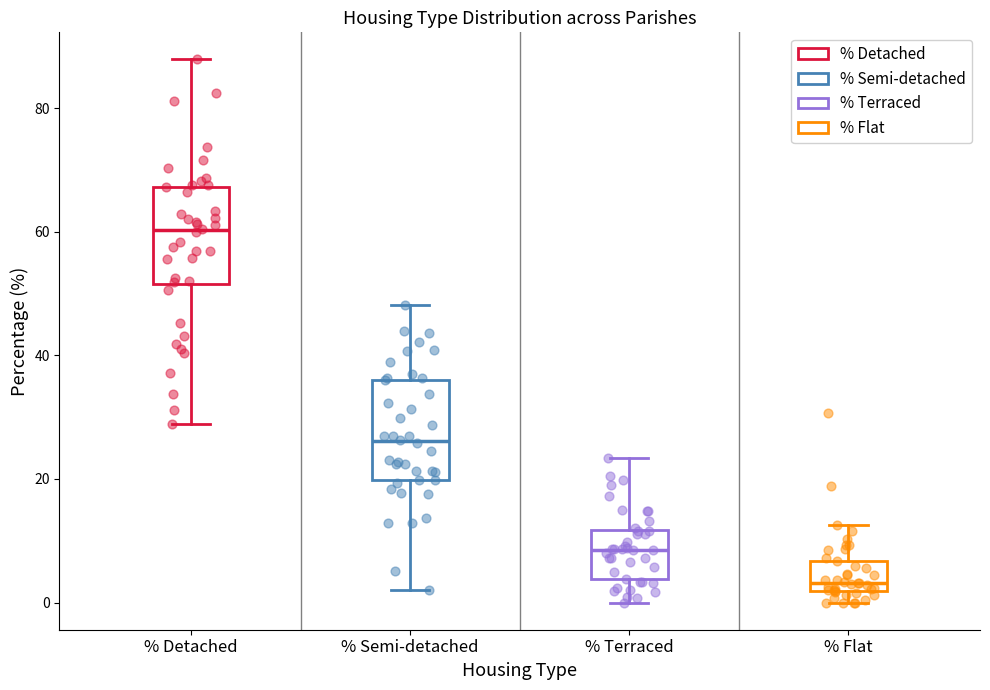

Which box's median line is the lowest?

% Flat